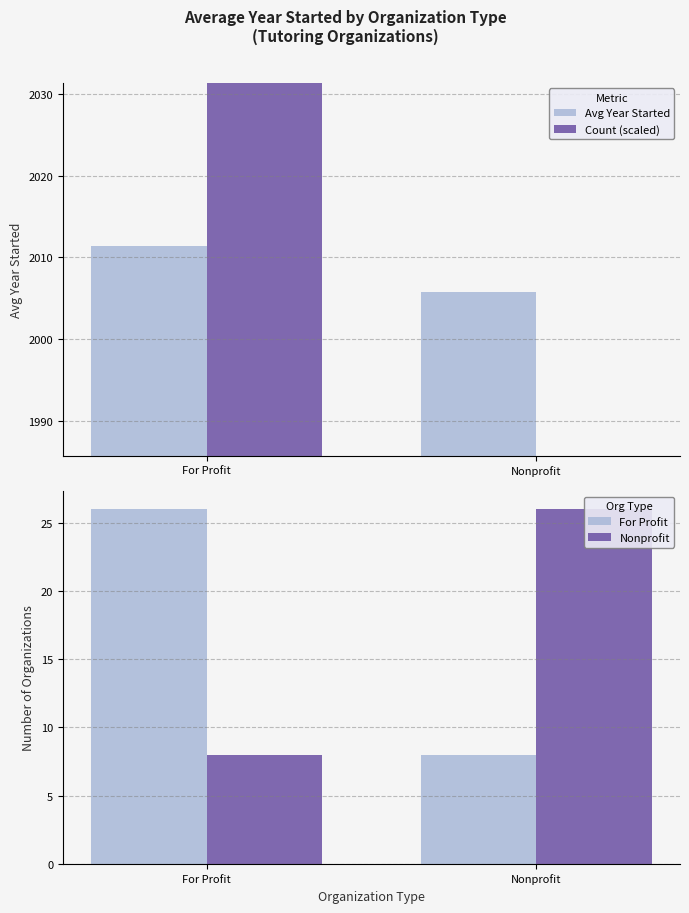

Does the chart contain any negative values?

No